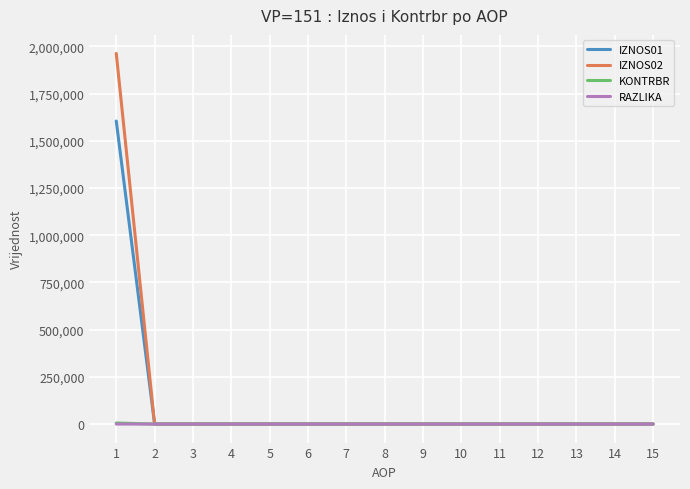

What are all the series names shown in the legend?

IZNOS01, IZNOS02, KONTRBR, RAZLIKA